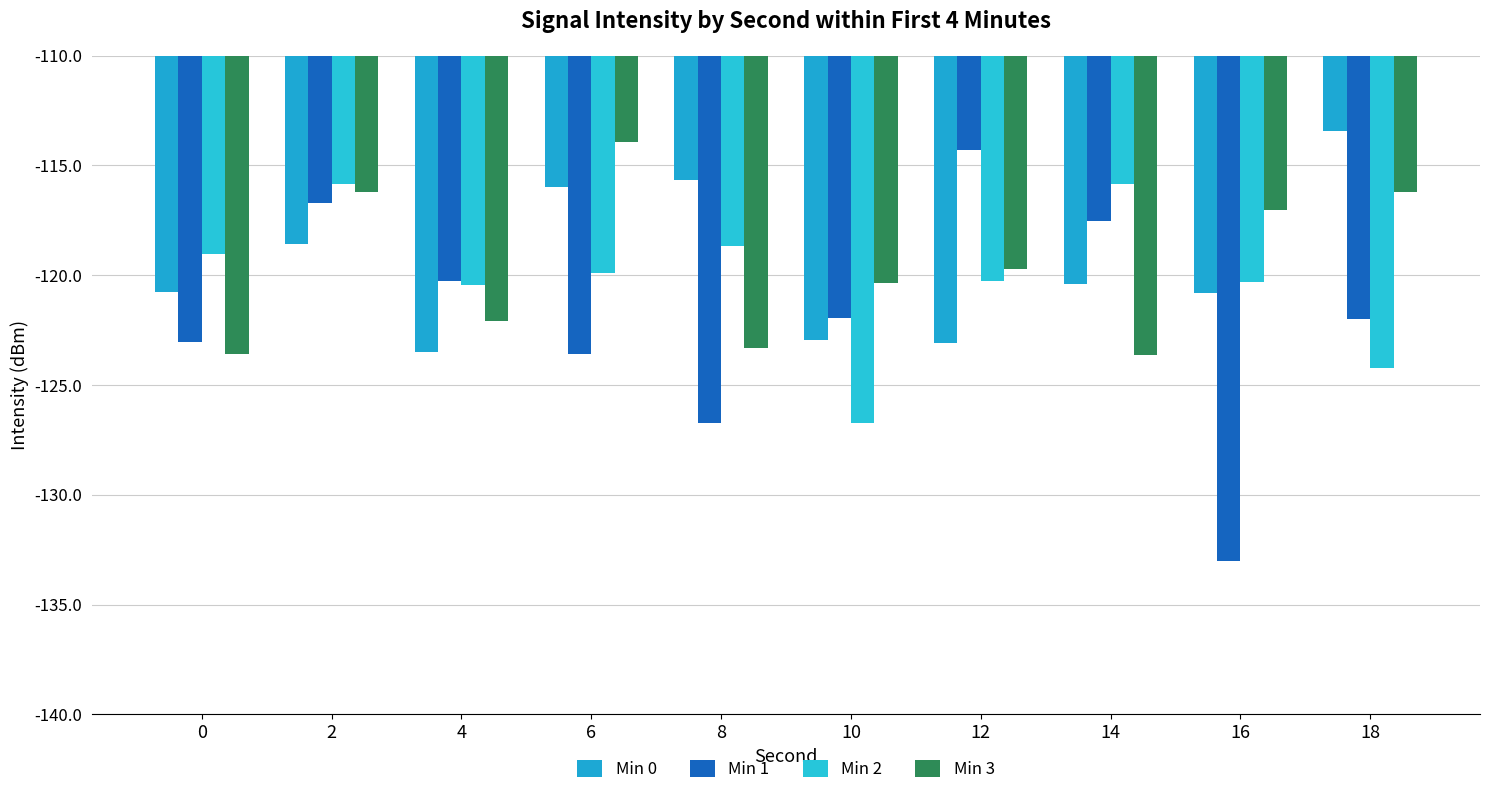

Reading right to left, list all the values displayed in this chart.

Min 0: -113.4	-120.8	-120.4	-123.1	-123.0	-115.7	-116.0	-123.5	-118.6	-120.8
Min 1: -122.0	-133.0	-117.5	-114.3	-121.9	-126.7	-123.6	-120.3	-116.7	-123.0
Min 2: -124.2	-120.3	-115.8	-120.3	-126.7	-118.7	-119.9	-120.5	-115.9	-119.1
Min 3: -116.2	-117.0	-123.6	-119.7	-120.4	-123.3	-113.9	-122.1	-116.2	-123.6